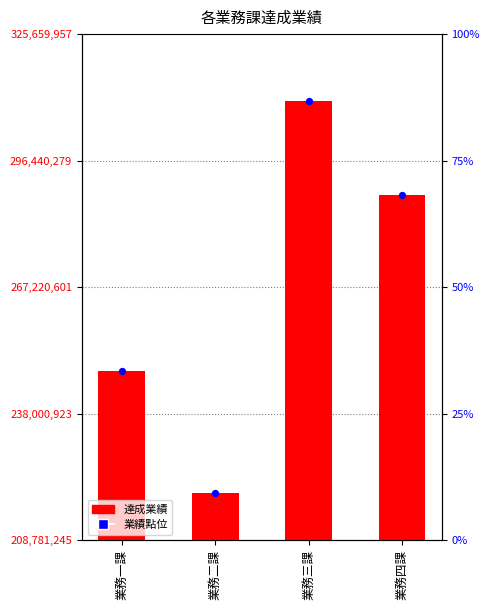

Is the value of 業績點位 at 業務一課 greater than the value of 達成業績 at 業務三課?

No